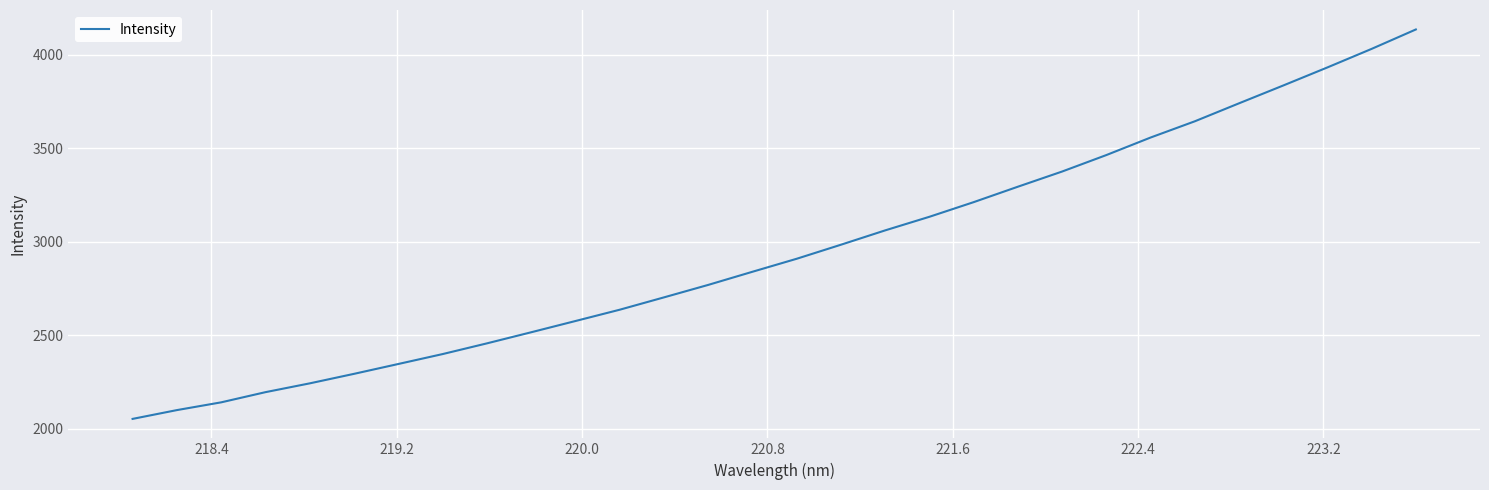

What is the smallest value displayed?

2053.0